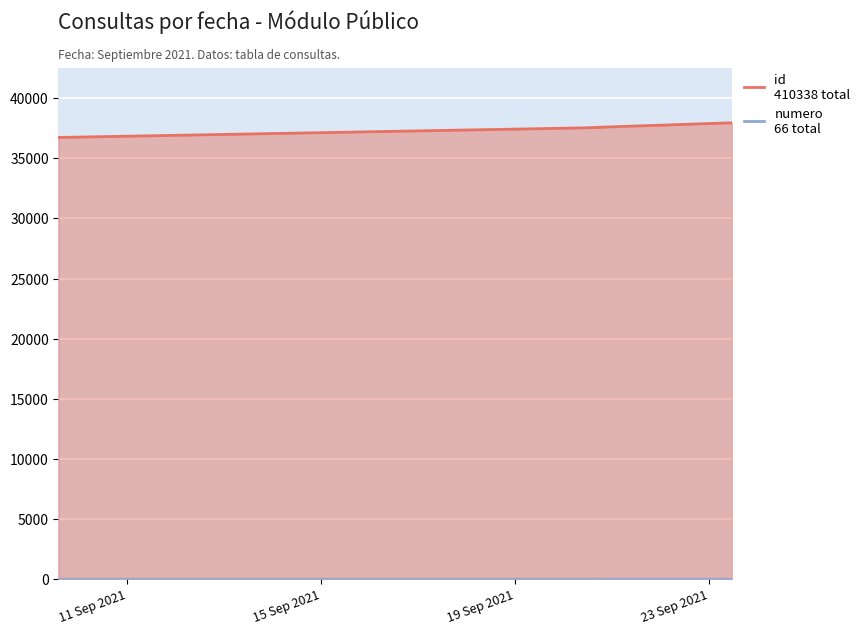

How many lines are shown in the chart?

2